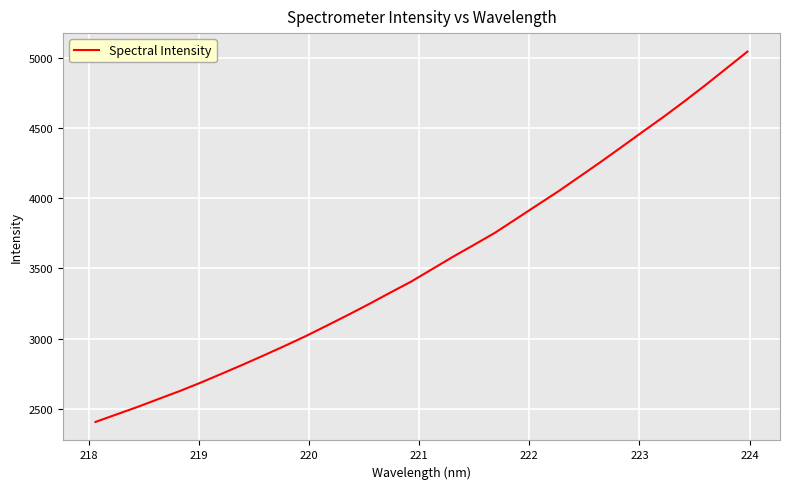

What is the difference between the maximum and minimum values?

2642.0